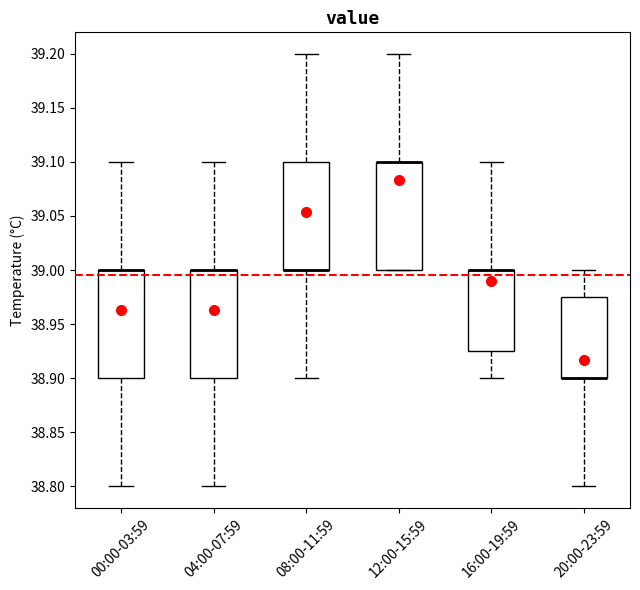

Where is the upper edge of the box for 00:00-03:59 on the y-axis? The values are not printed on the chart, so give them approximately, as read against the axis.

39.000